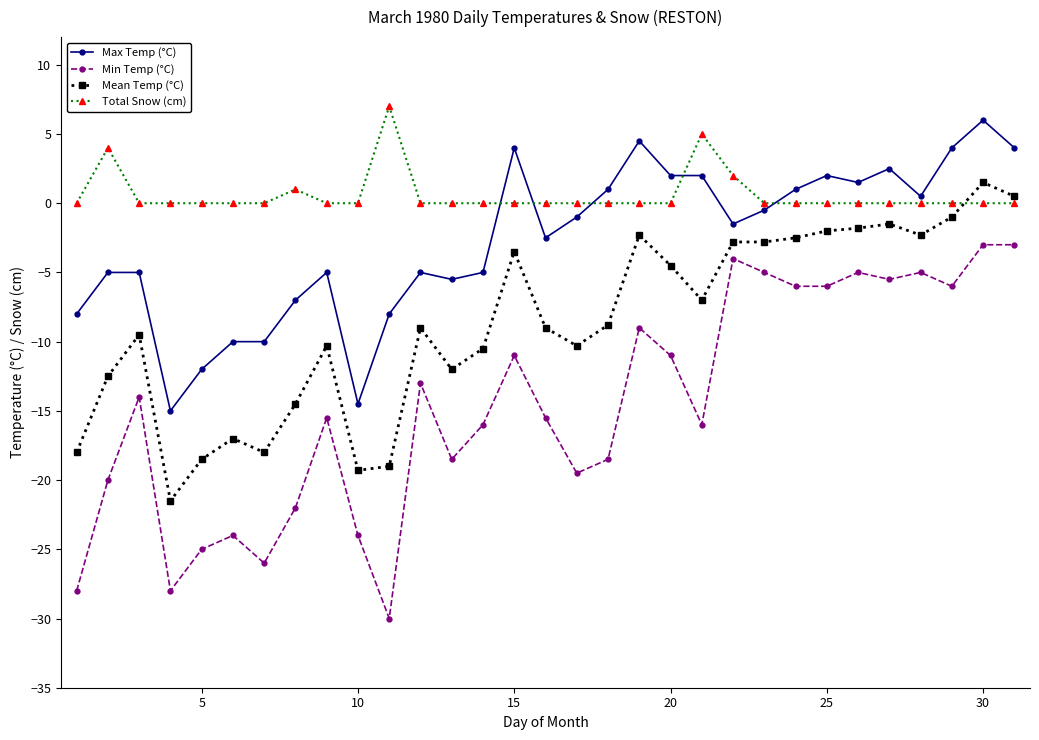

What is the value of the Min Temp (°C) point at the 8th from the left?

-22.0